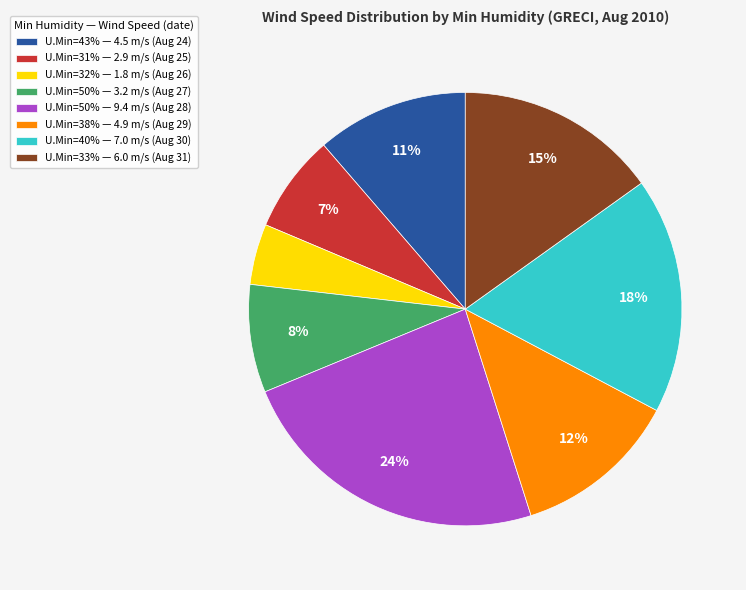

What percentage is the U.Min=43% — 4.5 m/s (Aug 24) slice, to the nearest percent?

11%